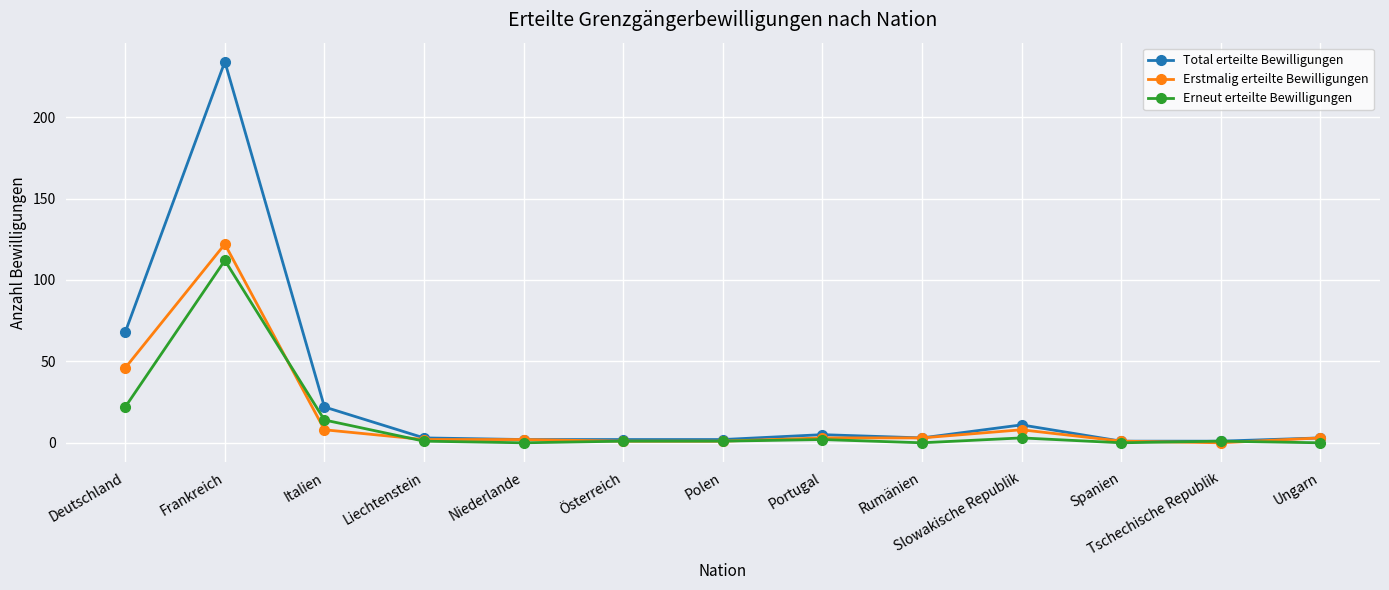

What is the total value across all series at Österreich?

4